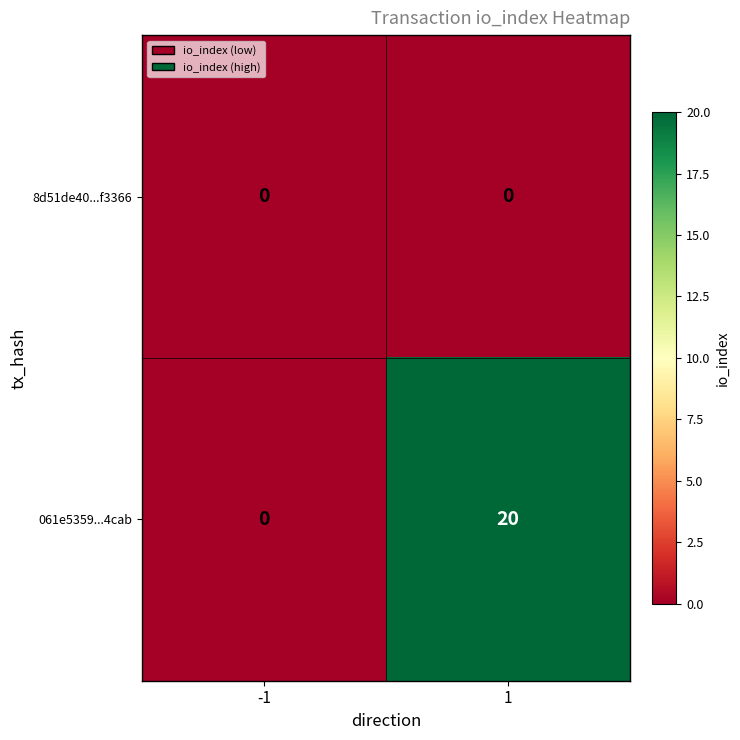

What is the sum of all 061e5359...4cab values?

20